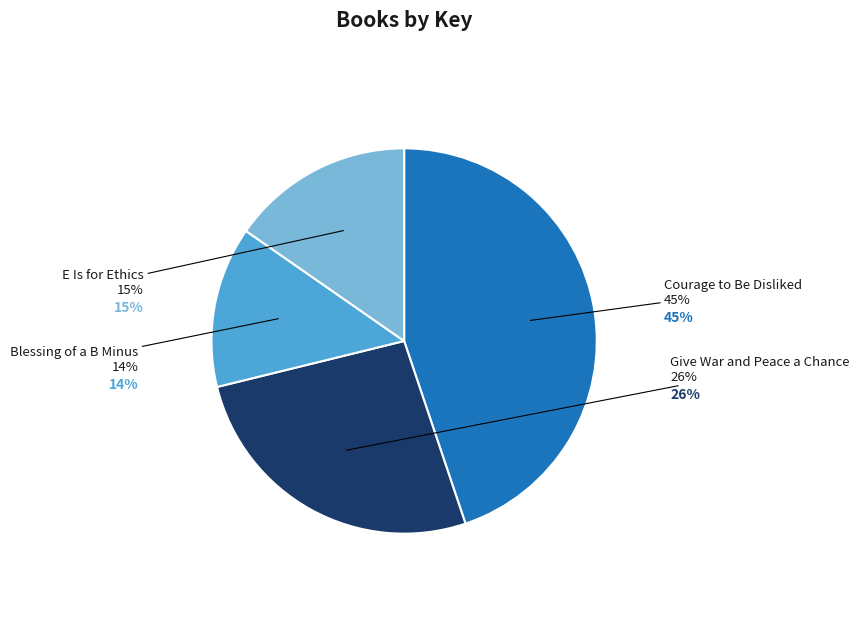

To the nearest percent, what is the average slice percentage?

25%